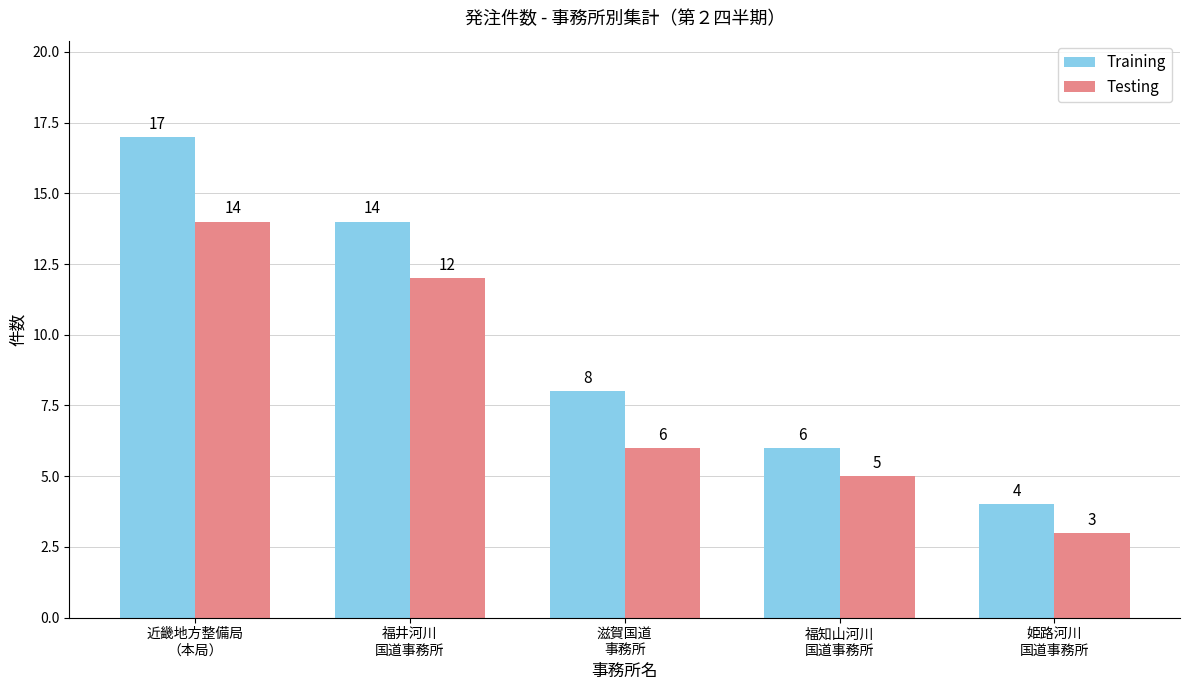

At which label is Training closest to 10?

滋賀国道
事務所